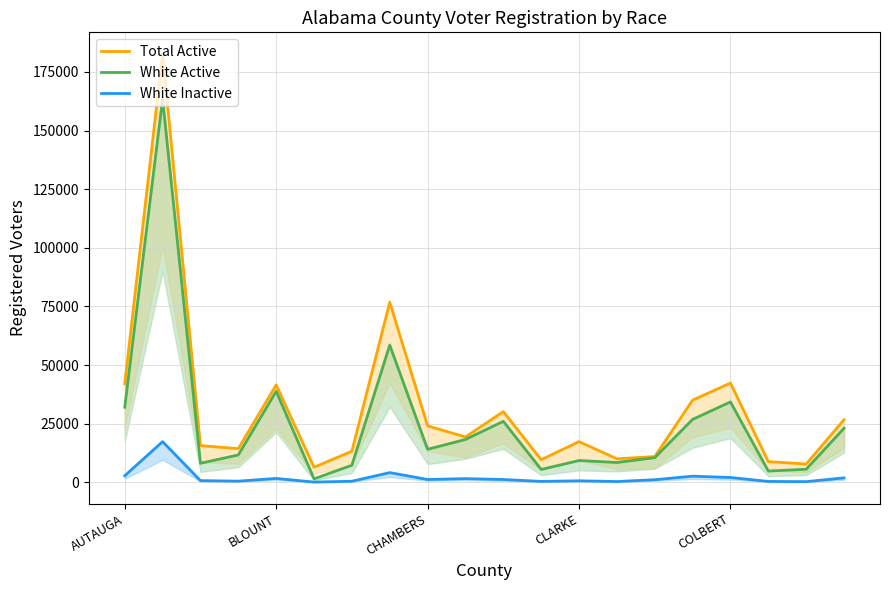

True or false: White Inactive and Total Active cross at least once.

False